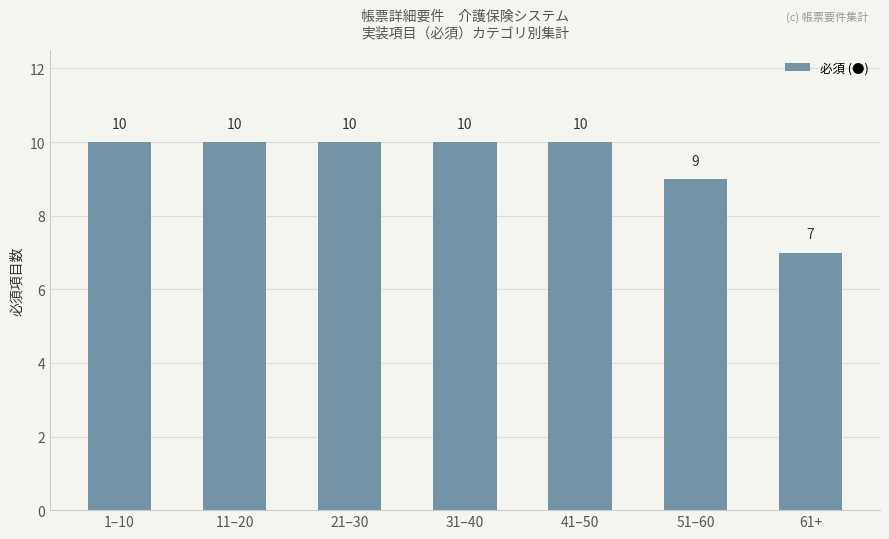

What is the approximate value at 31–40?

10